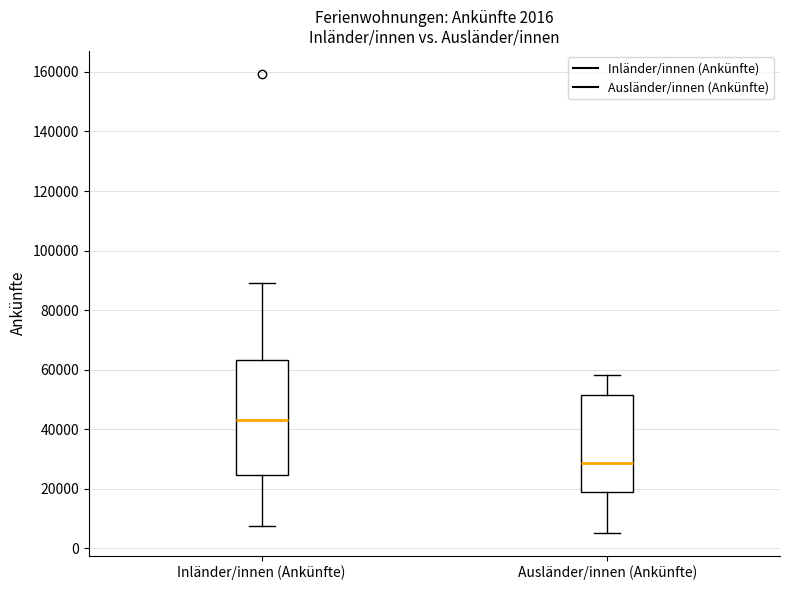

Comparing the boxes themselves (not the whiskers), which one is the tallest?

Inländer/innen (Ankünfte)